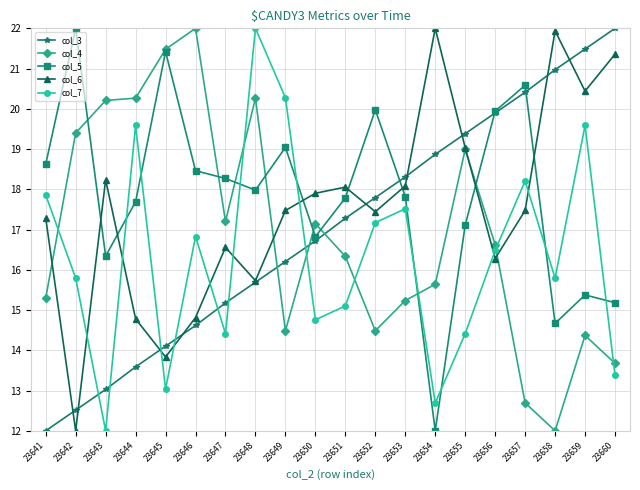

Is it true that col_5 equals 13.0 at 23657?

False